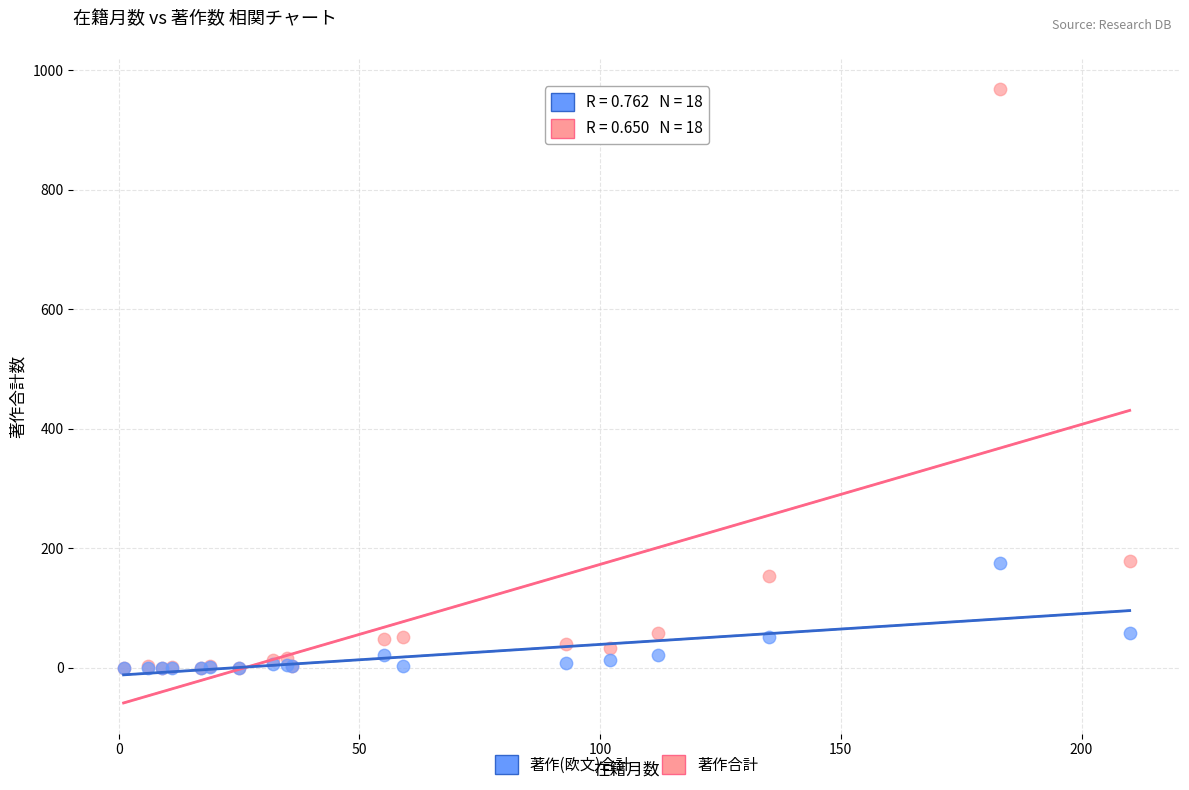

What are all the series names shown in the legend?

著作(欧文)合計, 著作合計